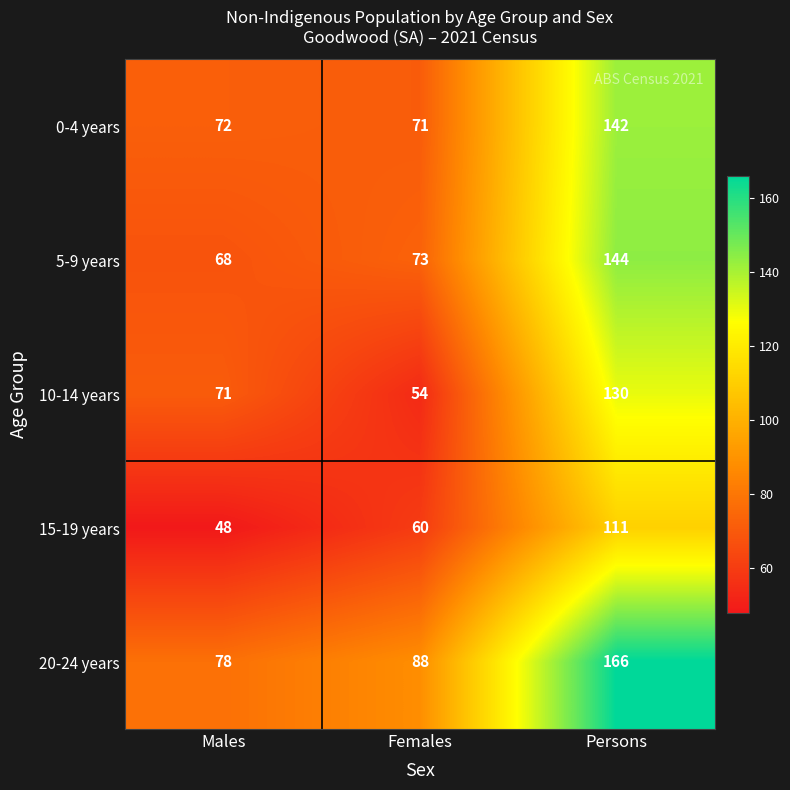

At Females, list the series in order from smallest to largest.

10-14 years, 15-19 years, 0-4 years, 5-9 years, 20-24 years